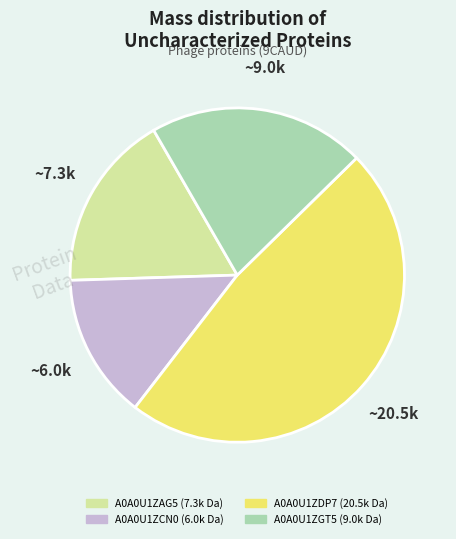

Which slice is the smallest?

A0A0U1ZCN0